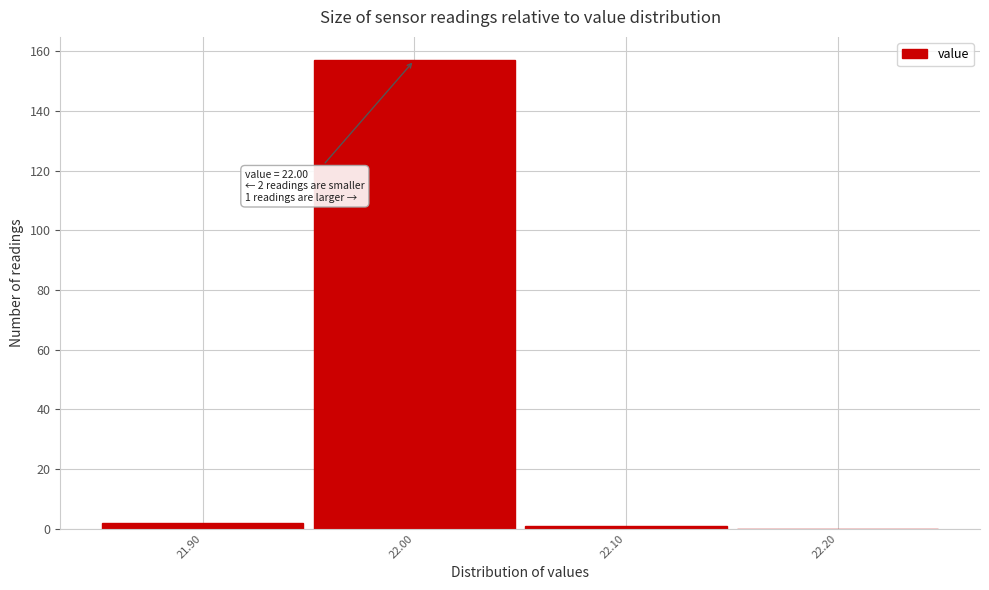

Over which range of the x-axis is the bar tallest?

21.95 to 22.05